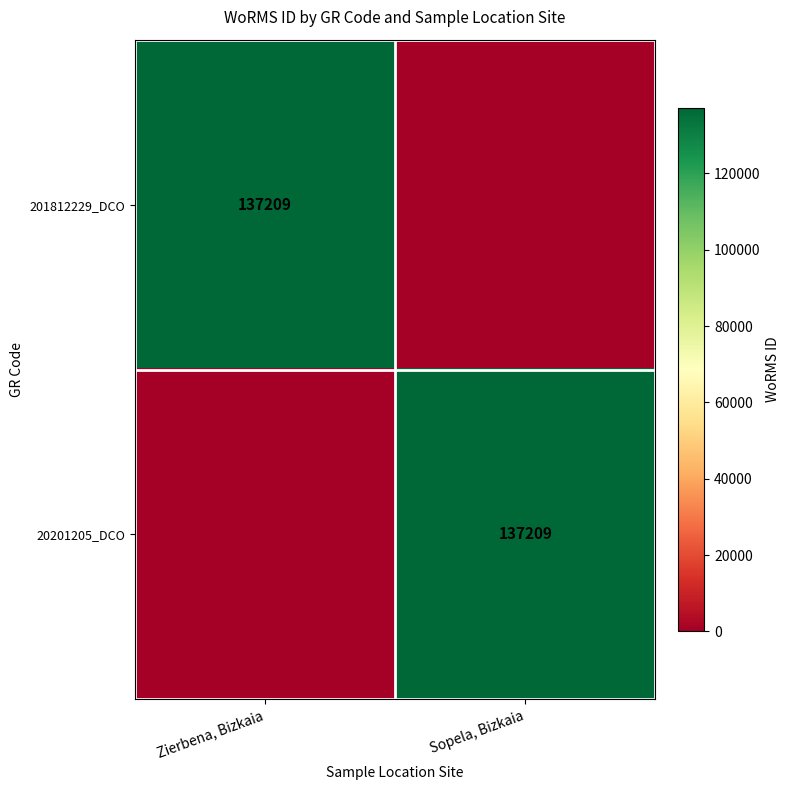

The value of 20201205_DCO at Sopela, Bizkaia is 137209. True or false?

True